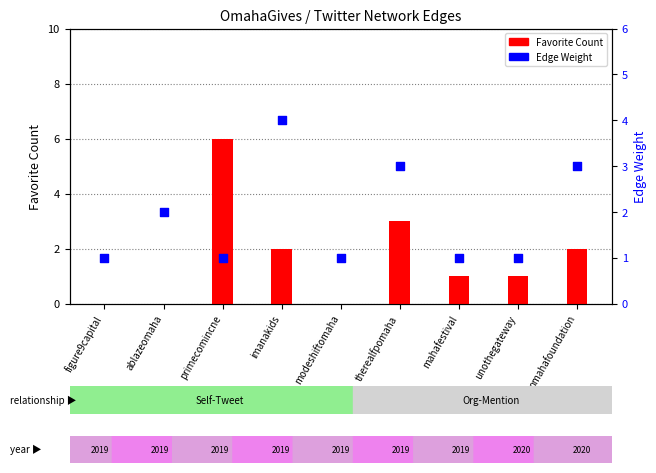

What is the total value across all series at omahafoundation?

5